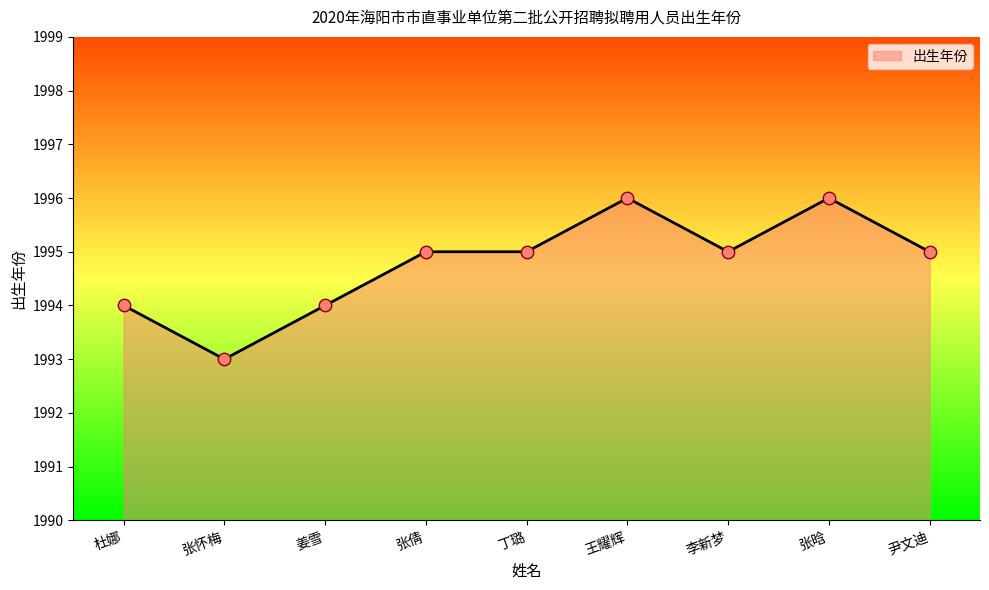

Approximately how many times larger is the value at 姜雪 compared to 丁璐?

1.0